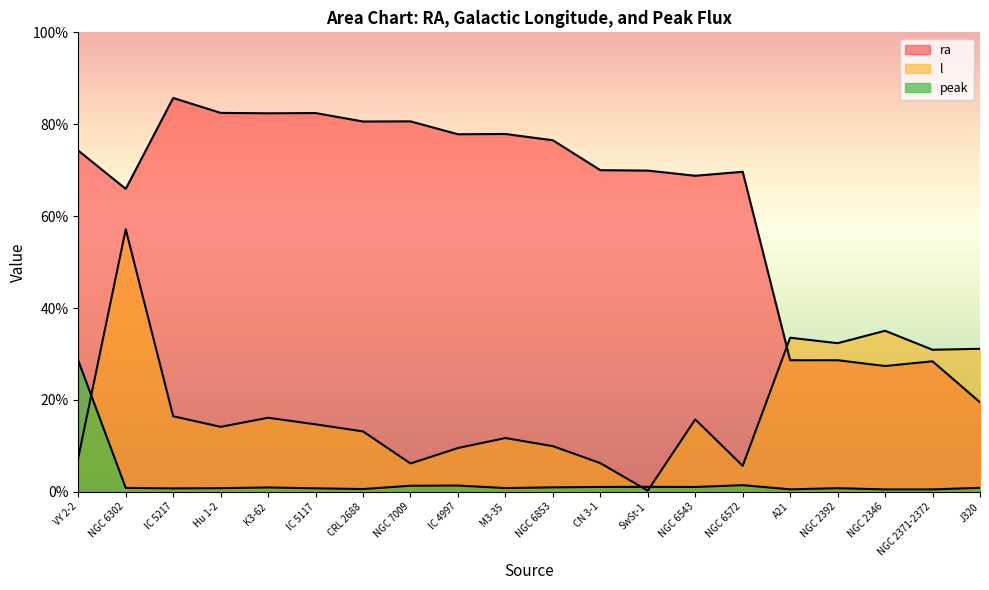

At which label does l reach its minimum?

SwSt-1